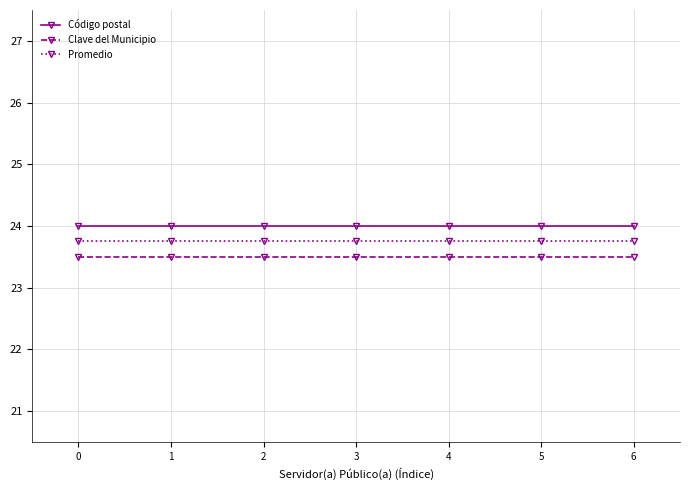

Is it true that Código postal equals 5.6 at 4?

False